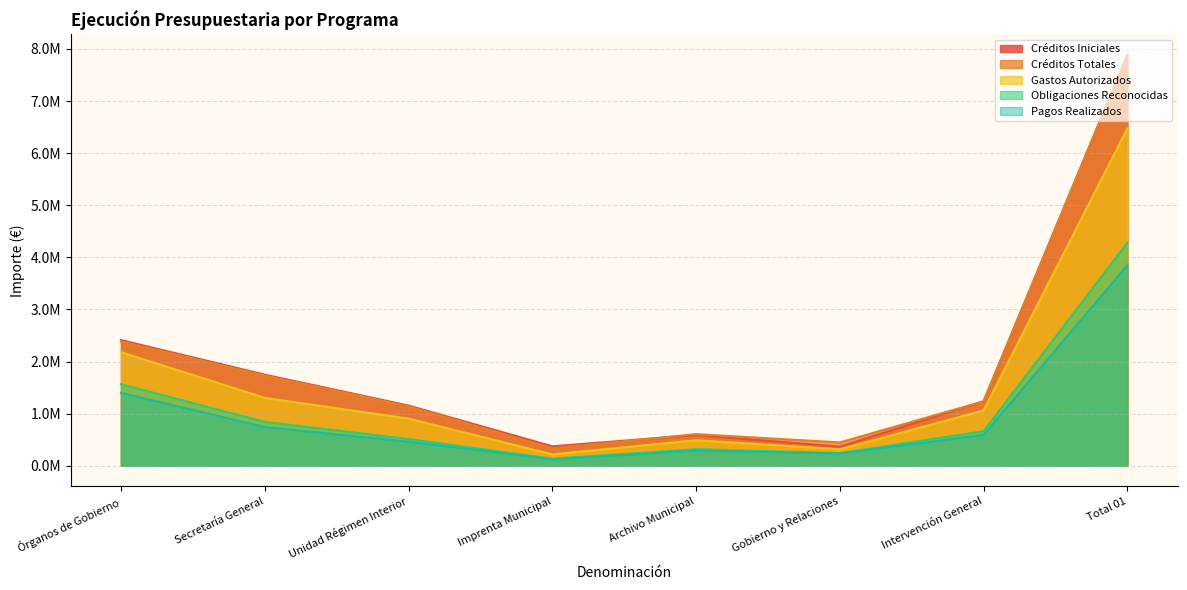

What is the sum of the Créditos Totales values at Total 01 and Intervención General?

9122873.0